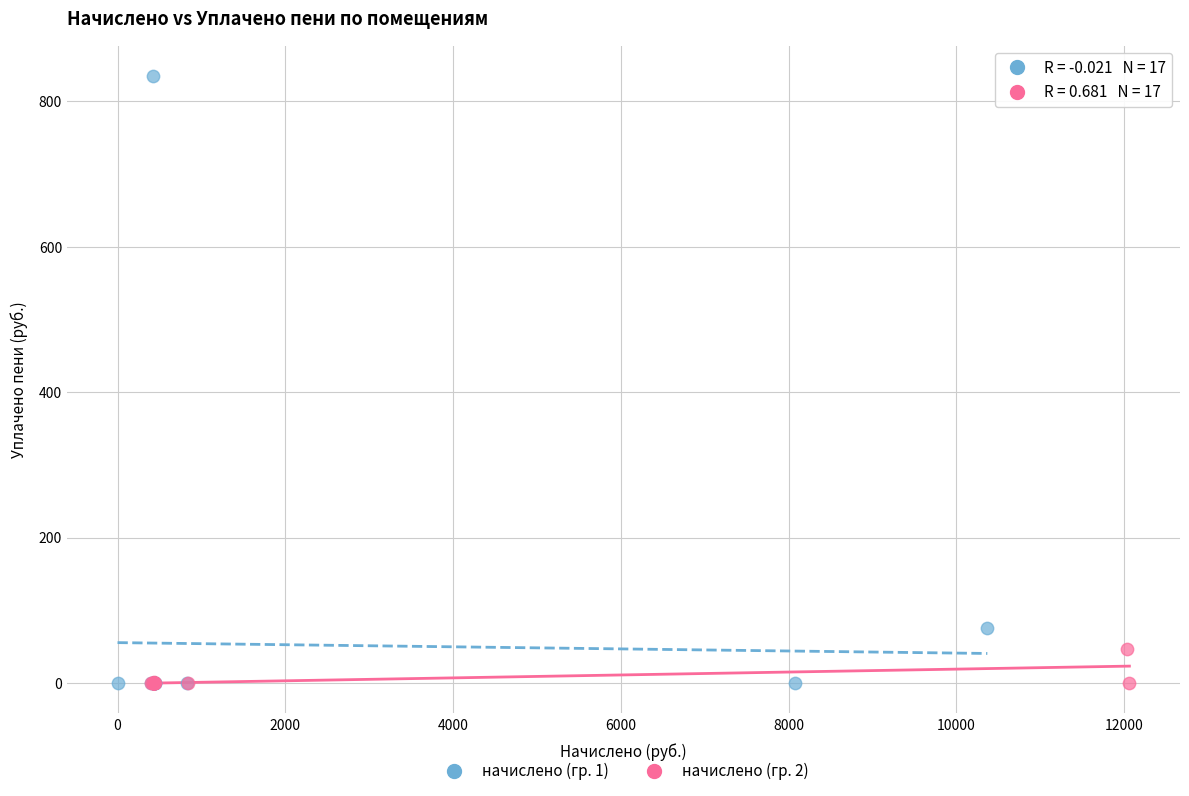

What are all the series names shown in the legend?

начислено (гр. 1), начислено (гр. 2)